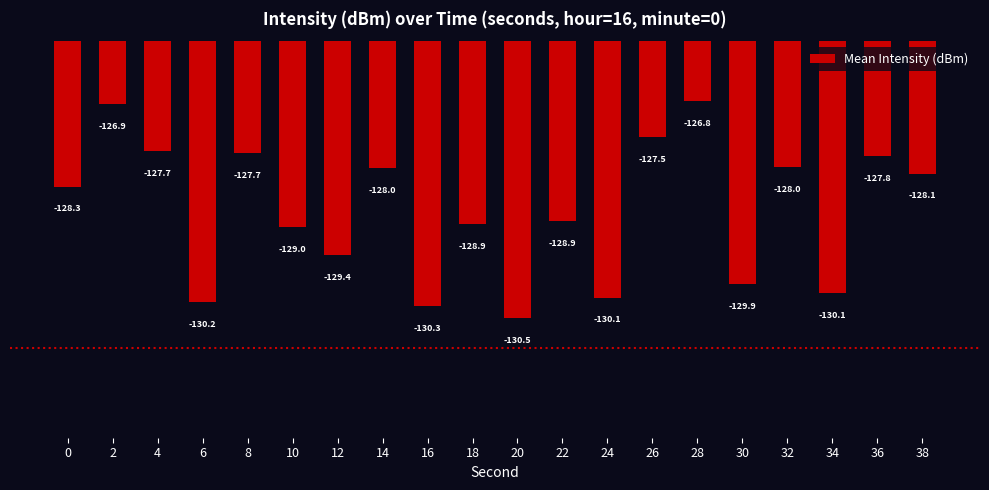

What is the value of the 19th bar from the left?

-127.8